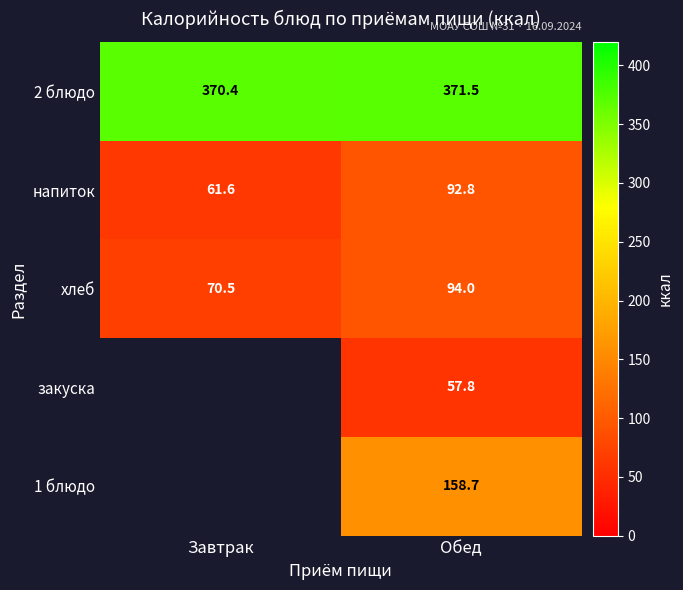

Read the 2 блюдо value at Завтрак.

370.4